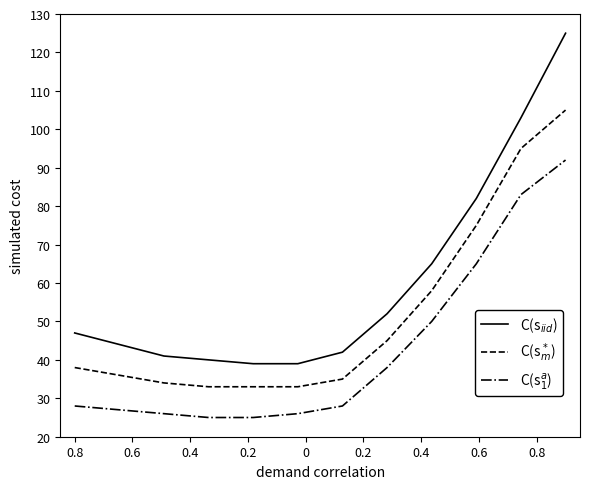

What is the minimum value shown in the chart?

25